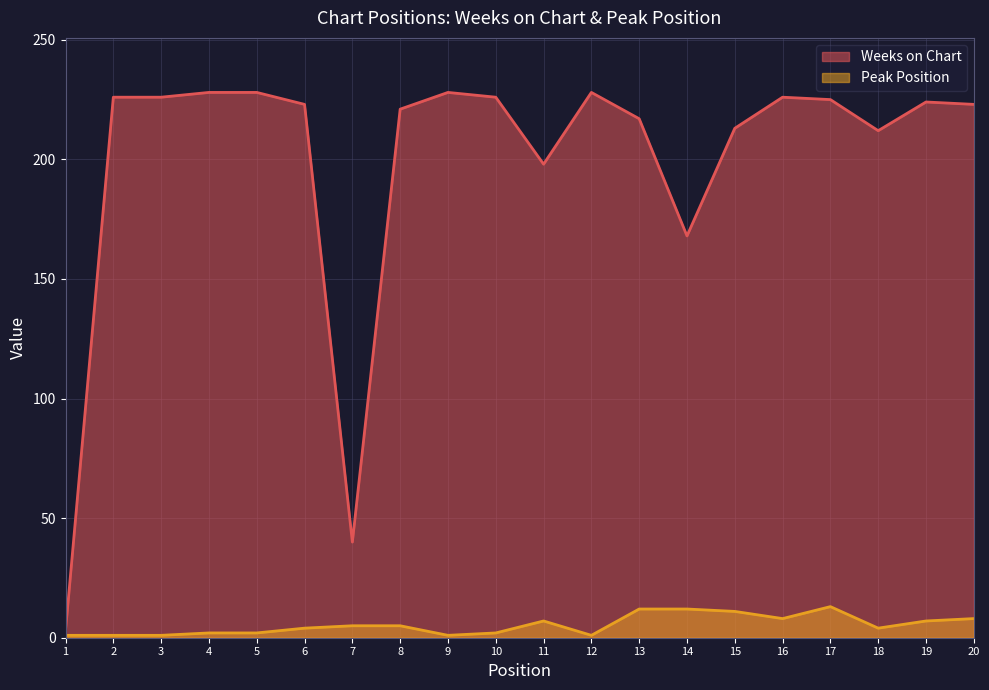

How many lines are shown in the chart?

2